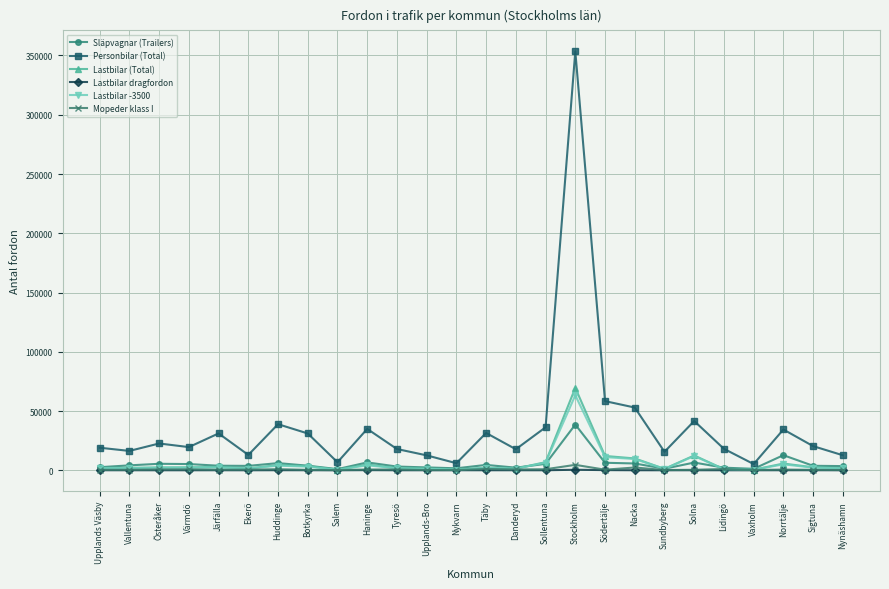

How many values in the Lastbilar (Total) series are below 2376?

13